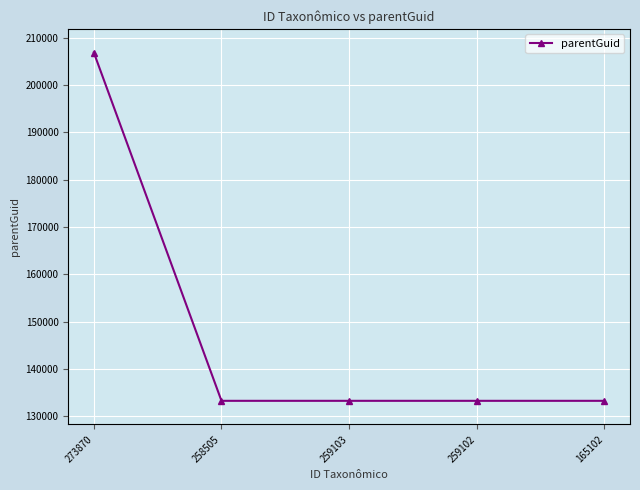

Reading left to right, extract all data points from this chart.

273870=206865	258505=133289	259103=133289	259102=133289	165102=133289